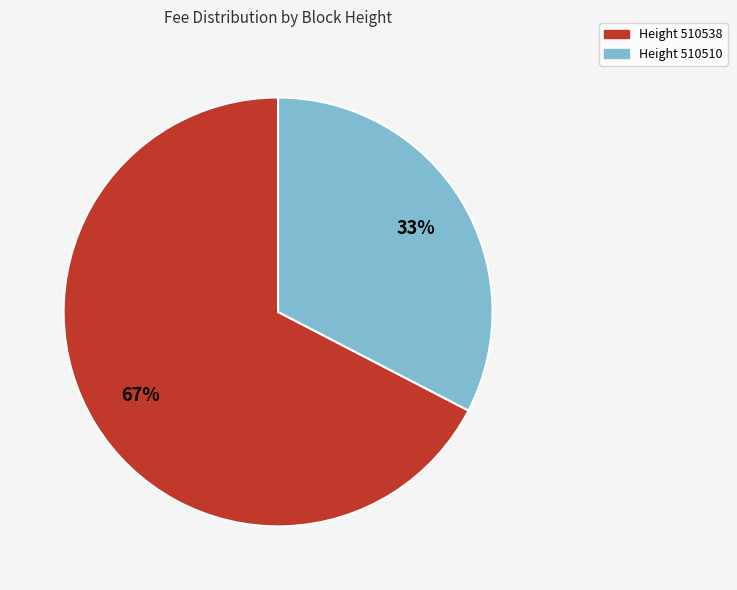

Is there any slice that represents more than half of the pie?

Yes